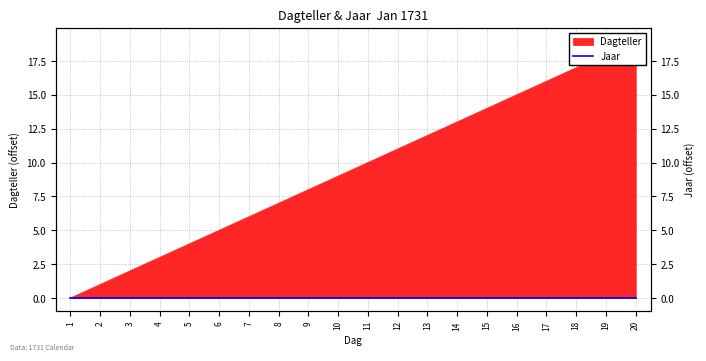

What is the difference between the second highest and minimum values?

18